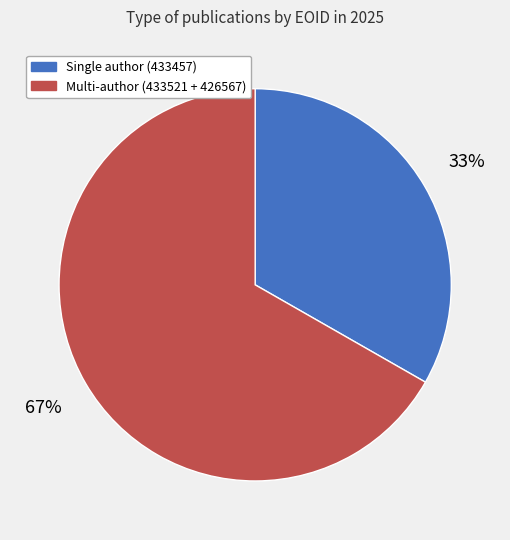

To the nearest percent, what is the average slice percentage?

50%